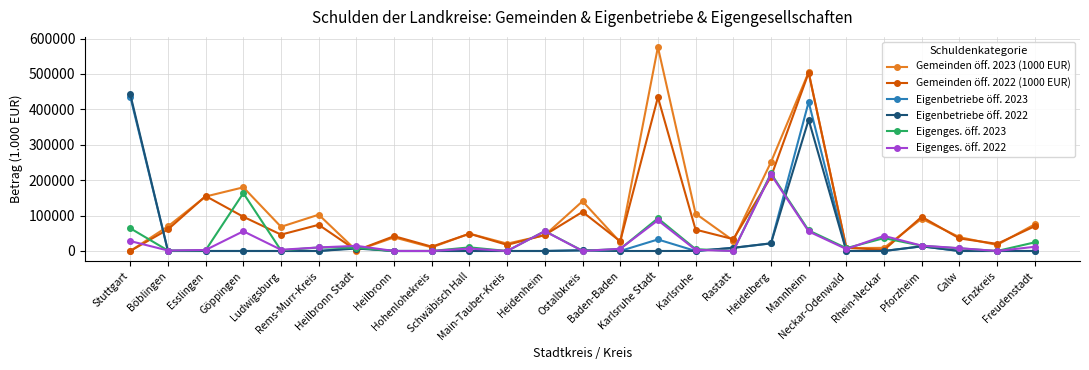

At how many categories does at least one series exceed 310877?

3